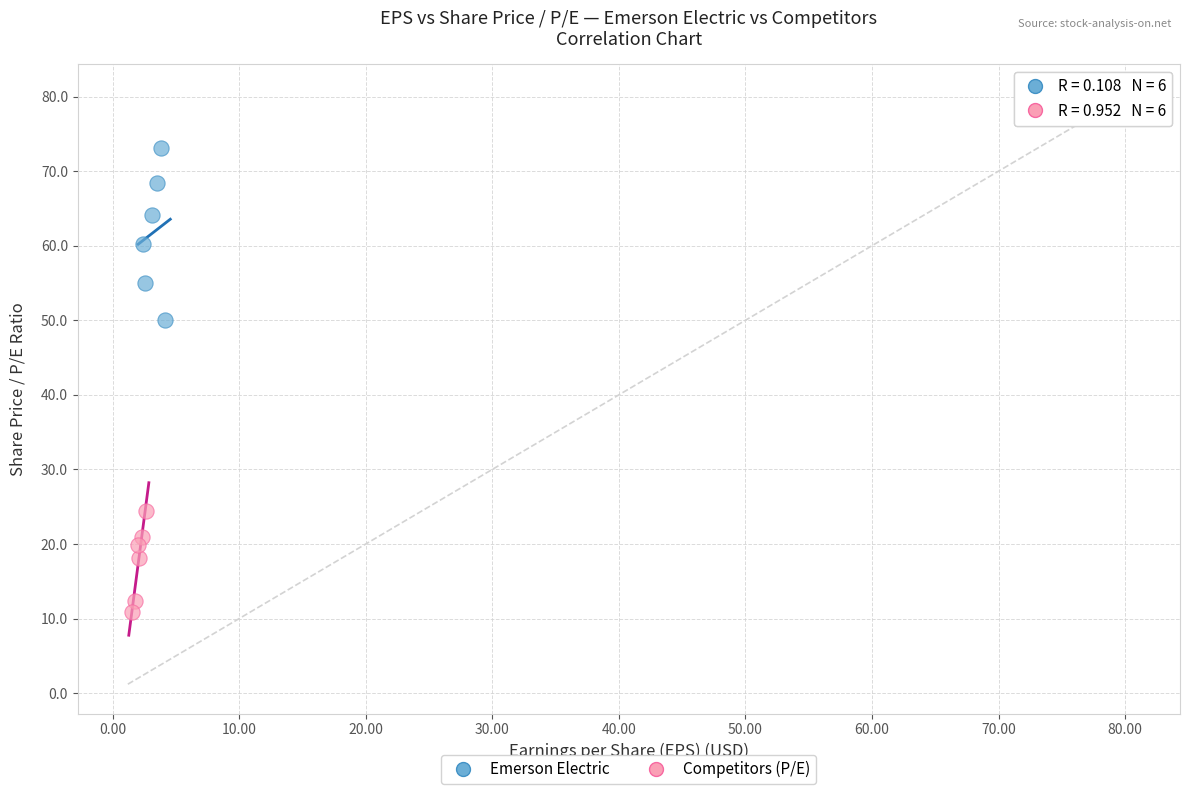

Which series has the widest spread of Y values?

Emerson Electric